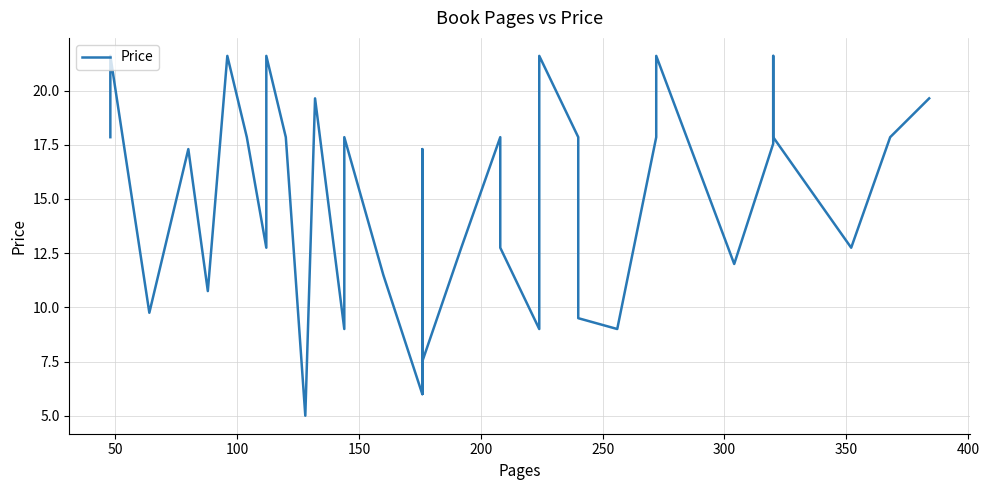

Does the chart display data point markers on the line(s)?

No